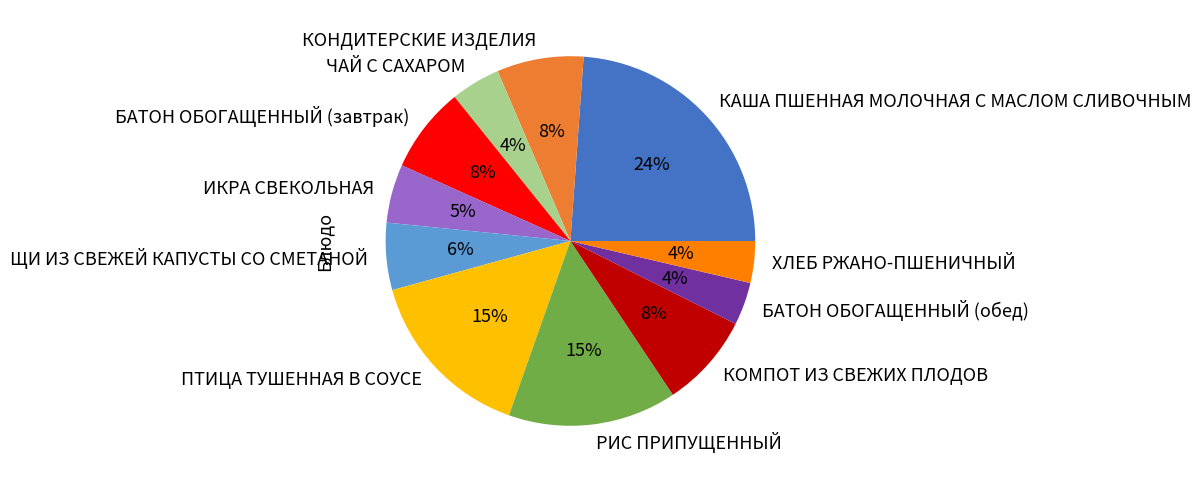

Between КОМПОТ ИЗ СВЕЖИХ ПЛОДОВ and ХЛЕБ РЖАНО-ПШЕНИЧНЫЙ, which is larger?

КОМПОТ ИЗ СВЕЖИХ ПЛОДОВ